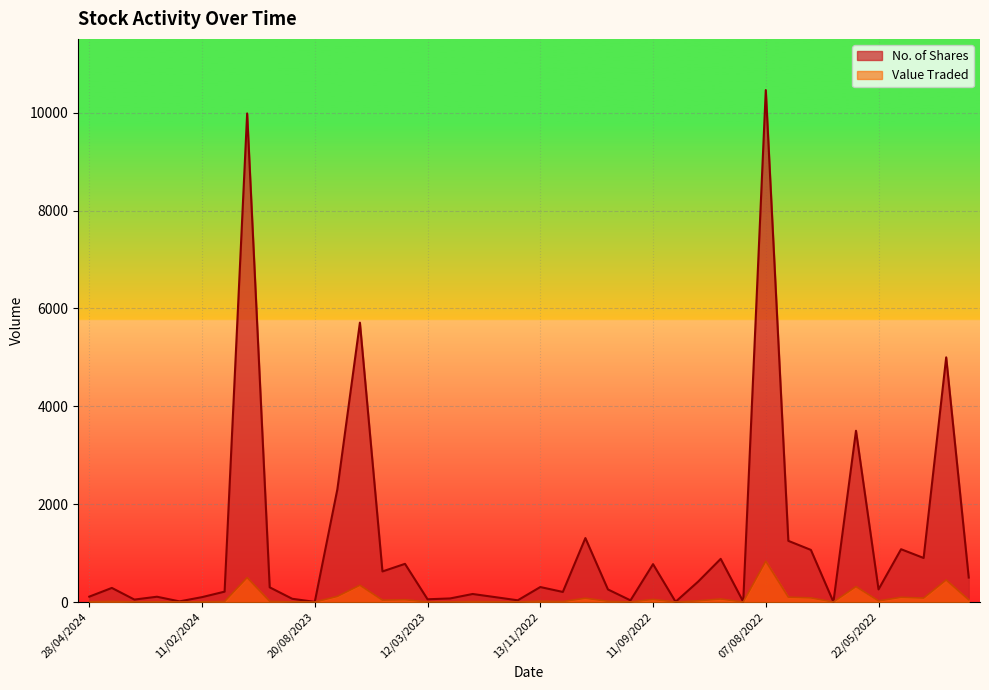

What is the difference between the second highest and second lowest values in the Value Traded series?

499